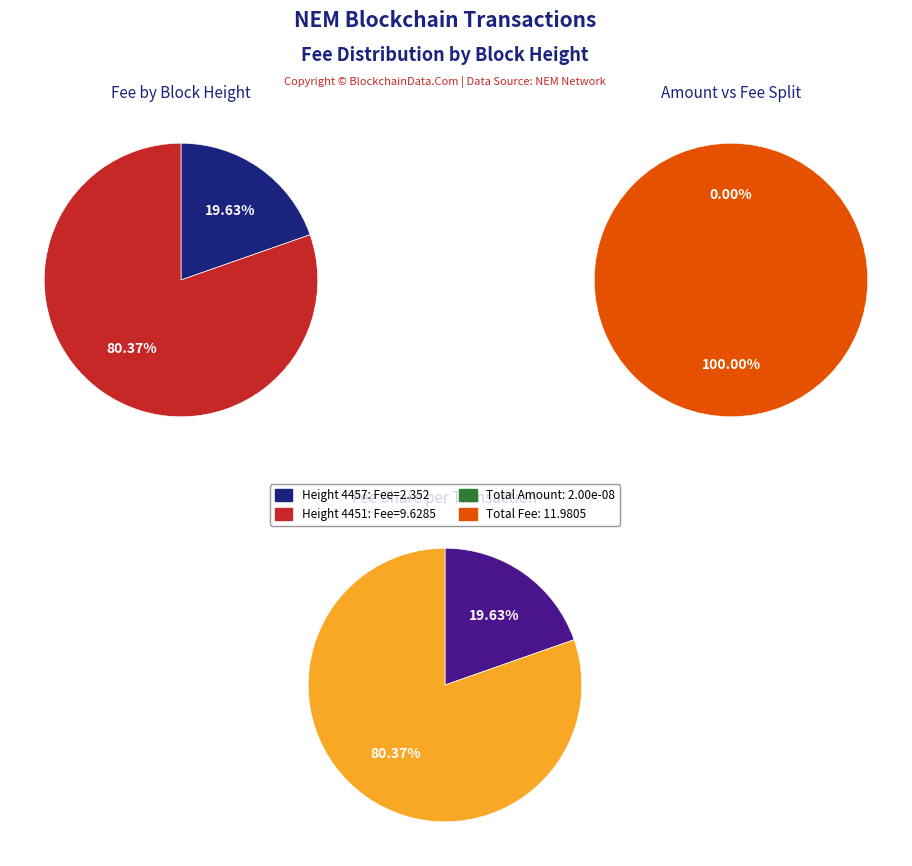

How many slices are in this pie chart?

2